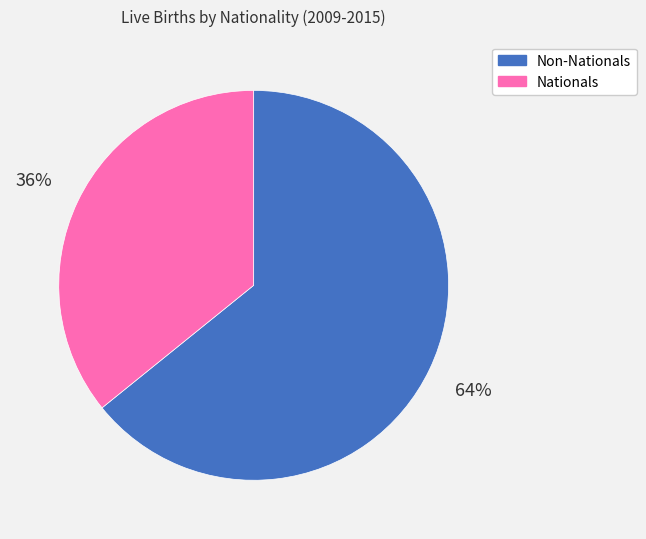

Is it true that Nationals is 50% of the pie?

False